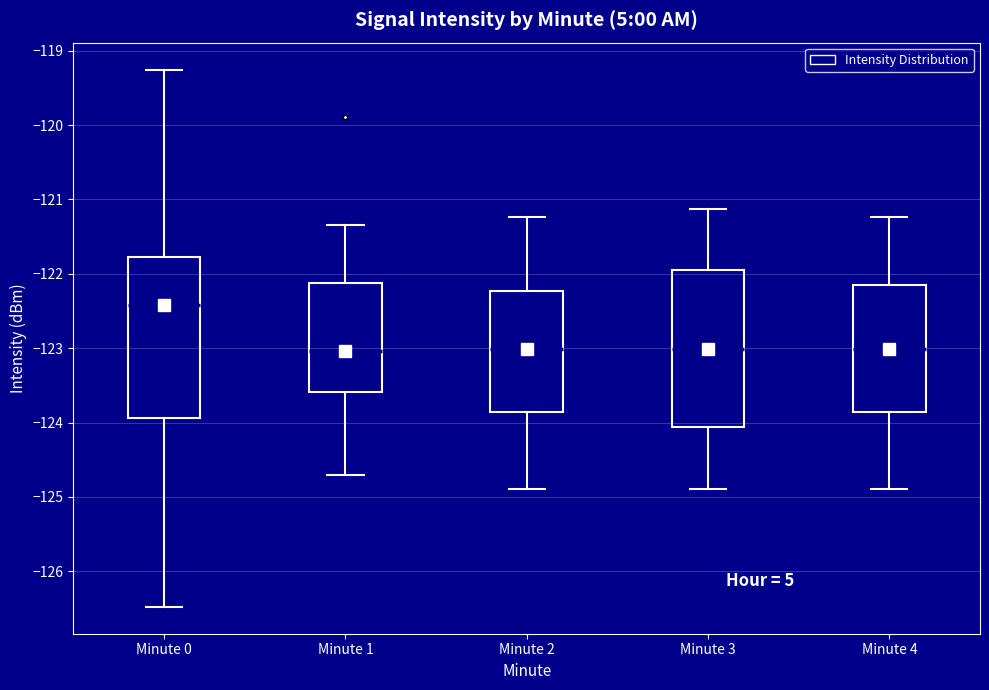

Reading left to right, transcribe this box plot: for each box, give where its median line is, the range the box spans, and where its two whiskers end, as read against the y-axis. The values are not printed on the chart, so give them approximately, as read against the axis.

Minute 0: median -122.4, box -123.9 to -121.8, whiskers -126.5 to -119.3
Minute 1: median -123.0, box -123.6 to -122.1, whiskers -124.7 to -121.3
Minute 2: median -123.0, box -123.9 to -122.2, whiskers -124.9 to -121.2
Minute 3: median -123.0, box -124.1 to -121.9, whiskers -124.9 to -121.1
Minute 4: median -123.0, box -123.9 to -122.2, whiskers -124.9 to -121.2